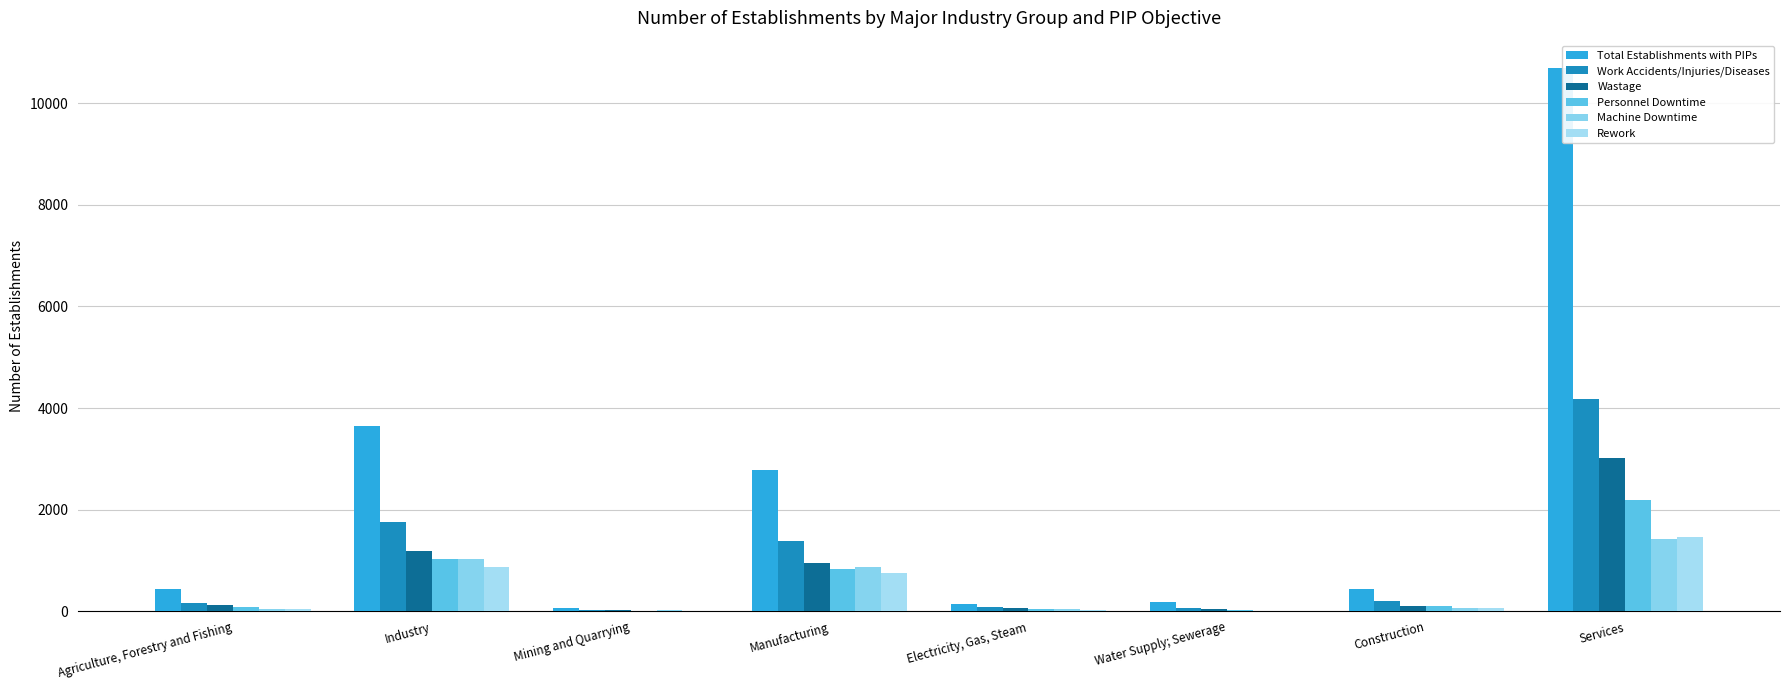

What is the difference between the maximum and minimum values in the Total Establishments with PIPs series?

10632